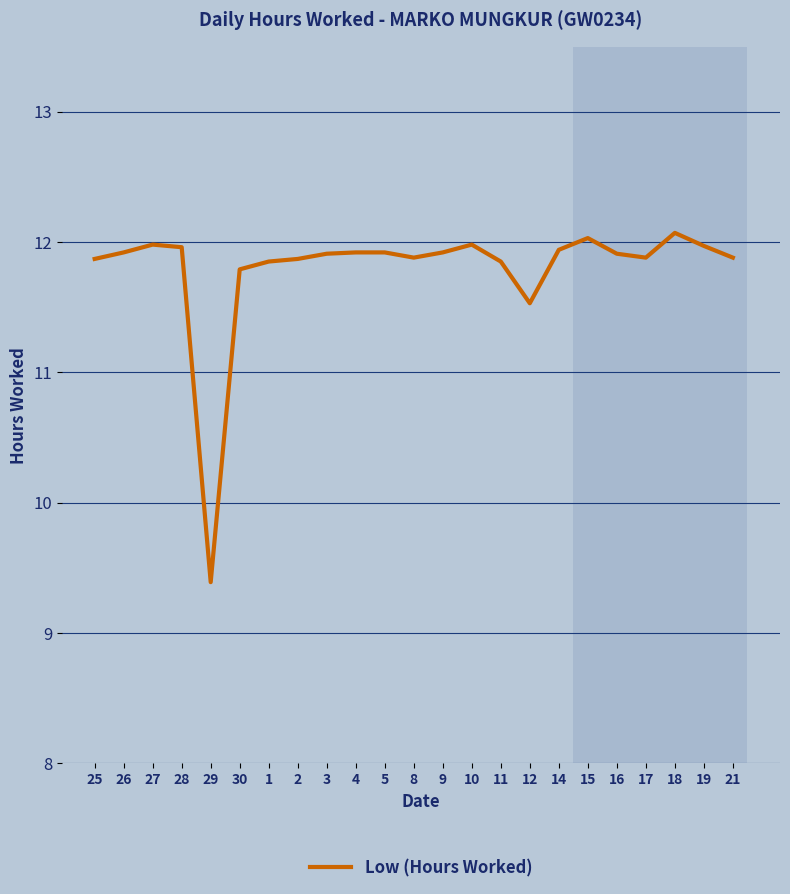

Between 16 and 11, which is larger?

16